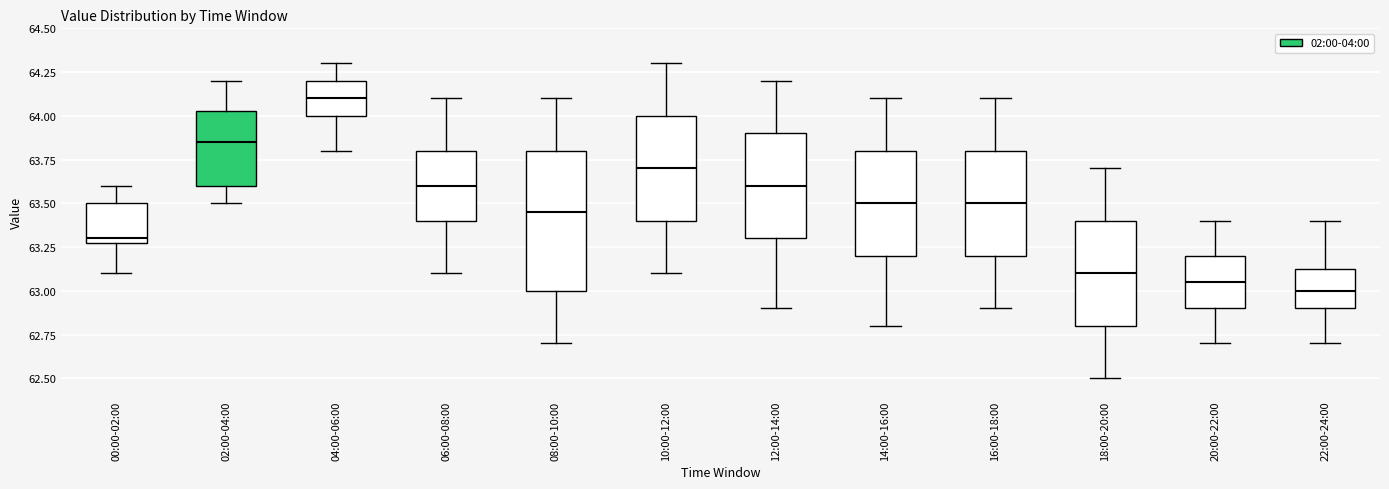

Where is the upper edge of the box for 14:00-16:00 on the y-axis? The values are not printed on the chart, so give them approximately, as read against the axis.

63.80